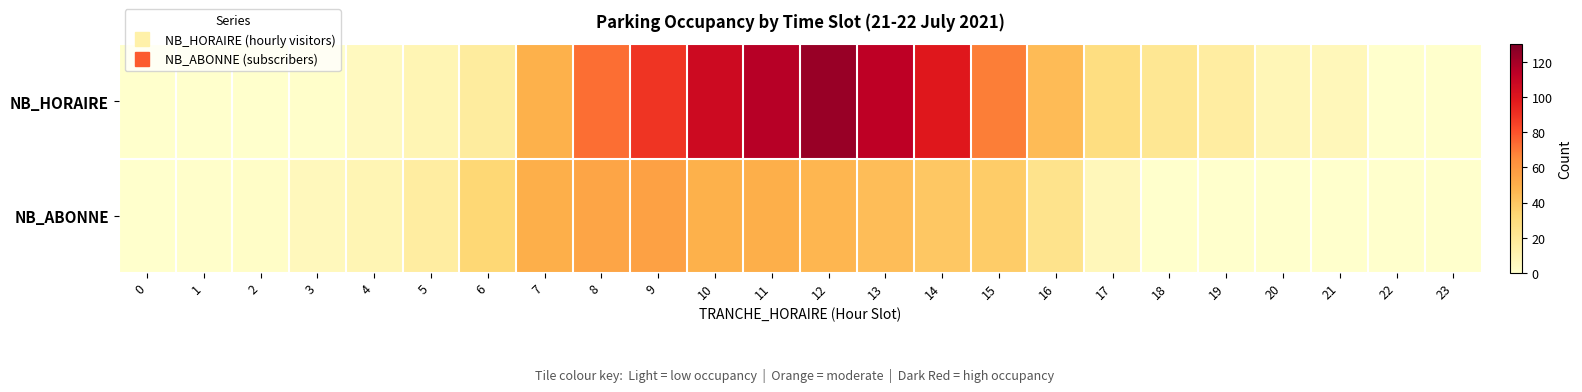

At 5, list the series in order from smallest to largest.

NB_HORAIRE, NB_ABONNE